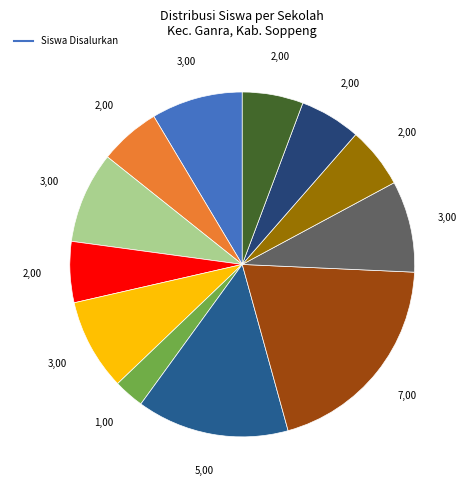

Count the number of slices in the pie.

12